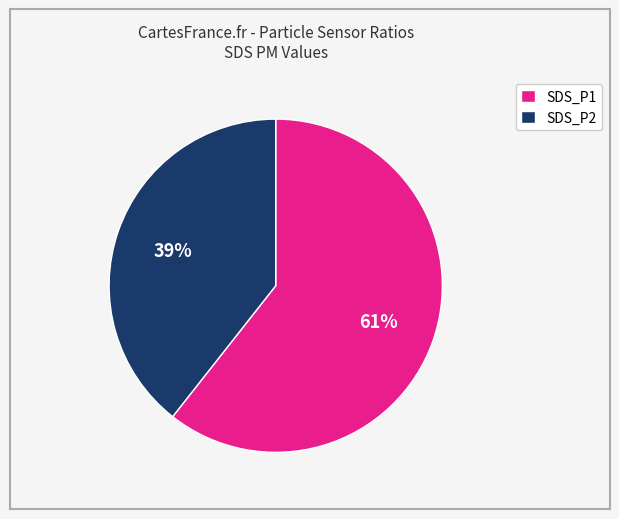

Rank the categories by value from highest to lowest.

SDS_P1, SDS_P2